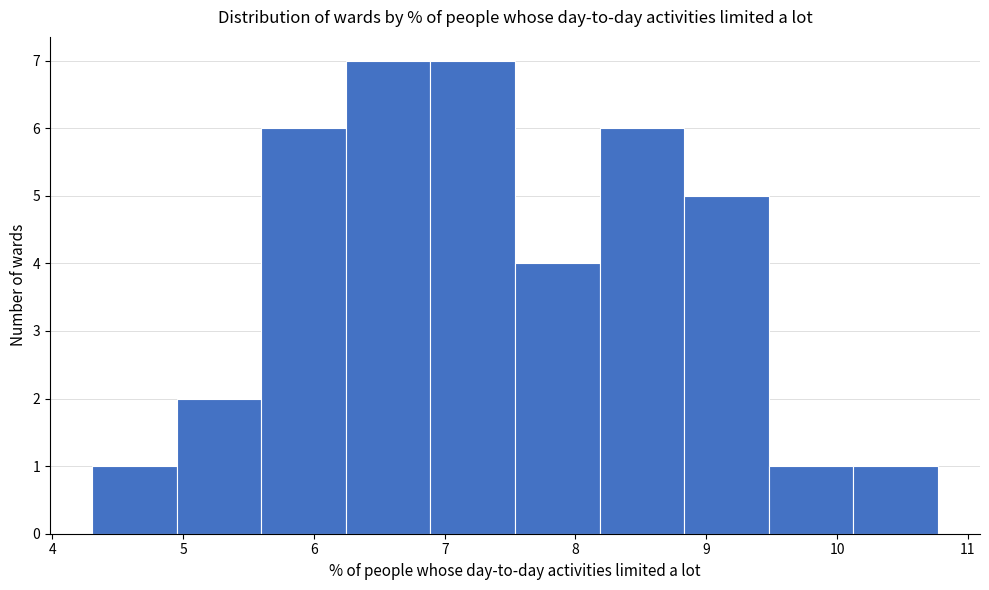

Reading left to right, list every bar in this chart as the range it spans on the x-axis followed by its height. Neither the bar edges nor the heights are printed on the chart, so give them approximately, as read against the axes.

4.3 to 5.0: 1
5.0 to 5.6: 2
5.6 to 6.2: 6
6.2 to 6.9: 7
6.9 to 7.5: 7
7.5 to 8.2: 4
8.2 to 8.8: 6
8.8 to 9.5: 5
9.5 to 10.1: 1
10.1 to 10.8: 1